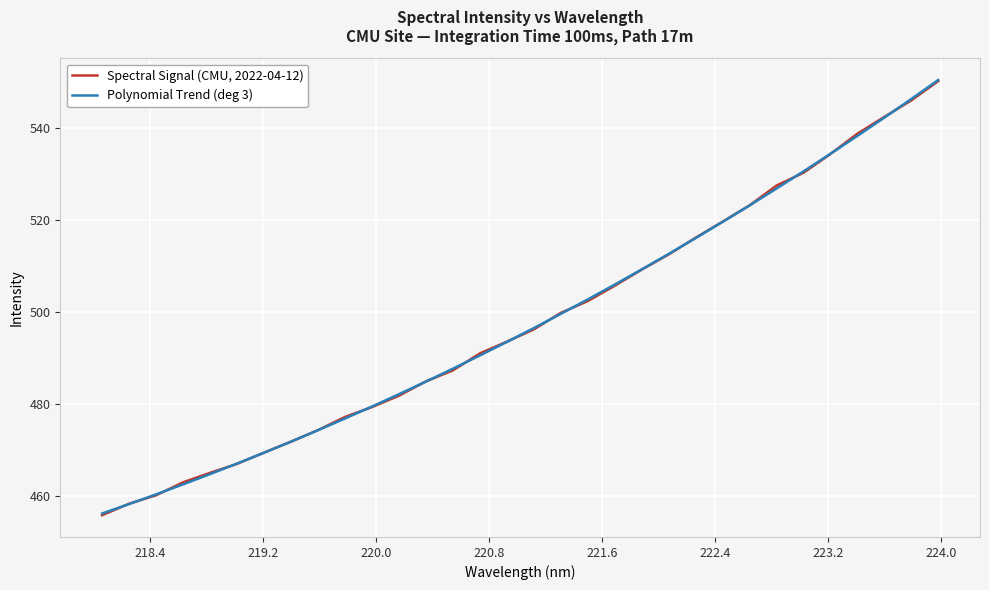

List the series in order of their peak value, highest first.

Polynomial Trend (deg 3), Spectral Signal (CMU, 2022-04-12)